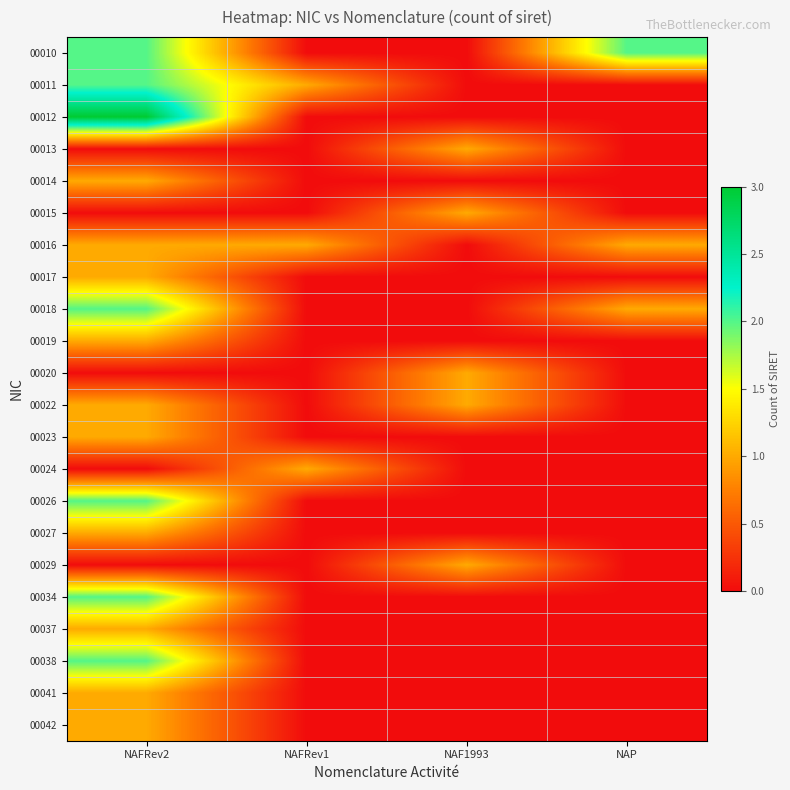

Between NAP and NAFRev2, which is larger?

NAP